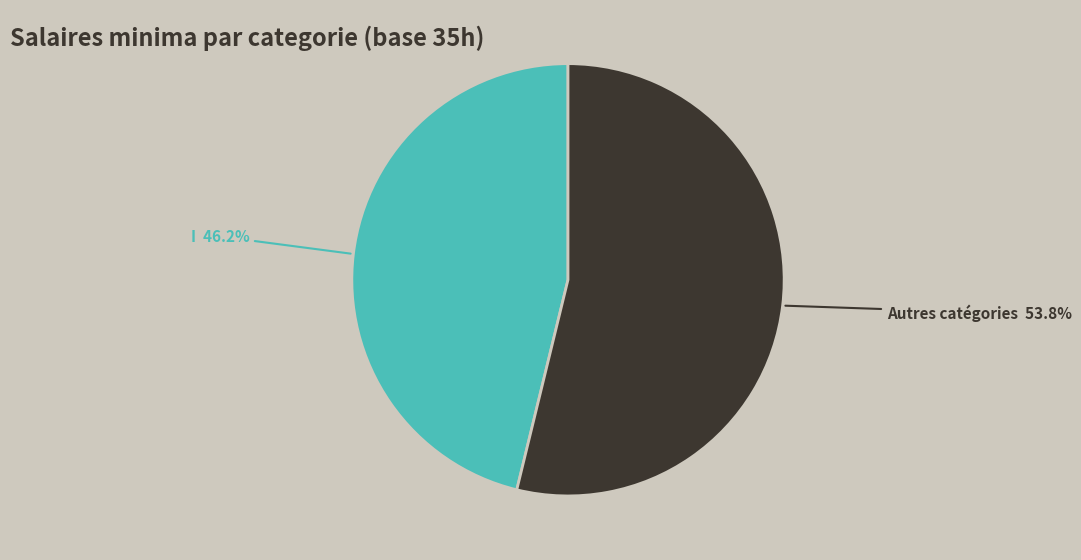

What percentage is NOT represented by Autres catégories?

46.2%